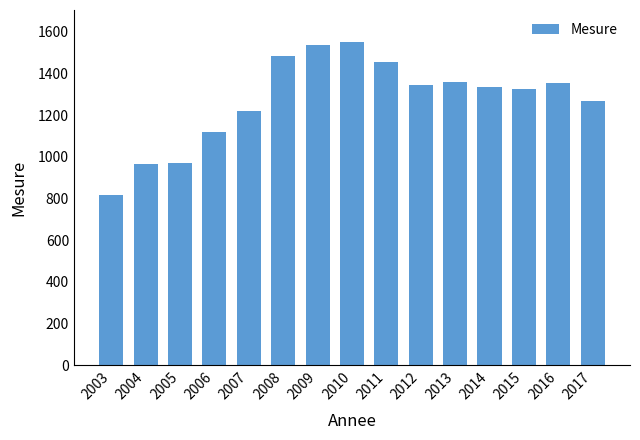

What is the value of the 7th bar from the left?

1537